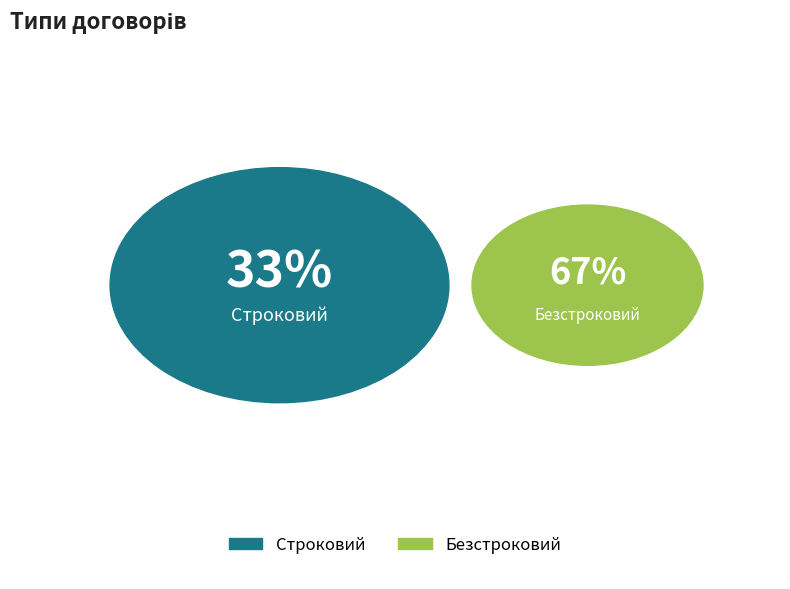

What is the ratio of the value at Строковий to the value at Безстроковий?

0.5